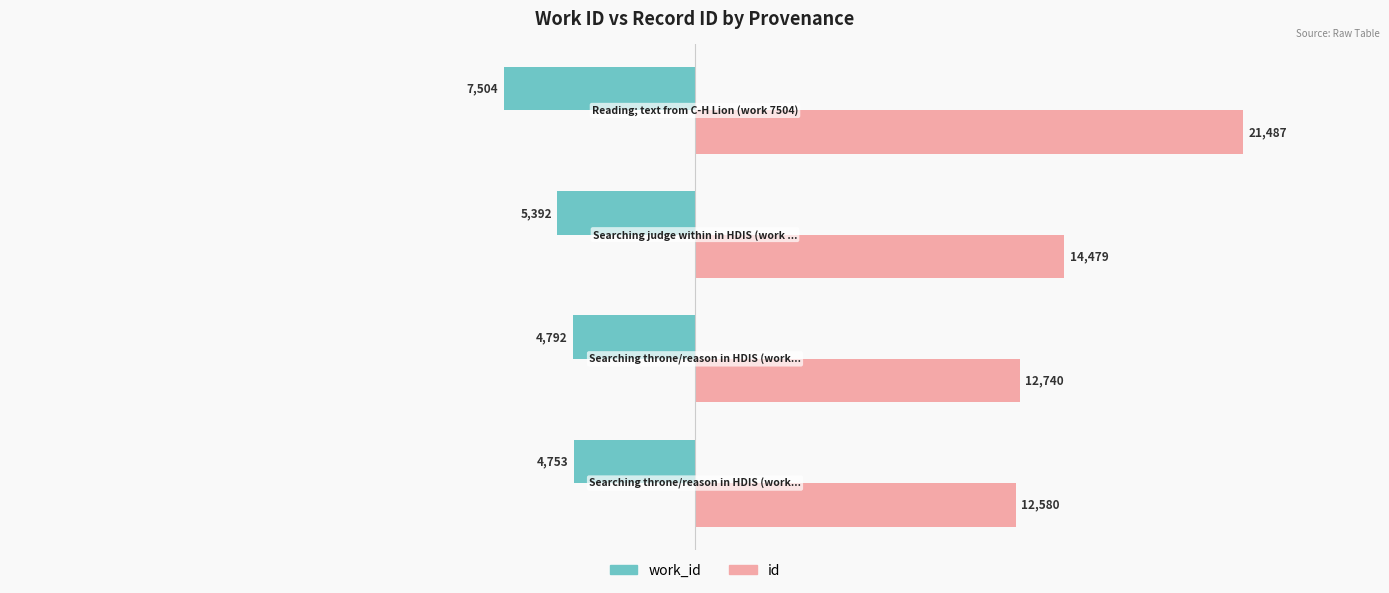

Which series has the largest range (max minus min)?

id